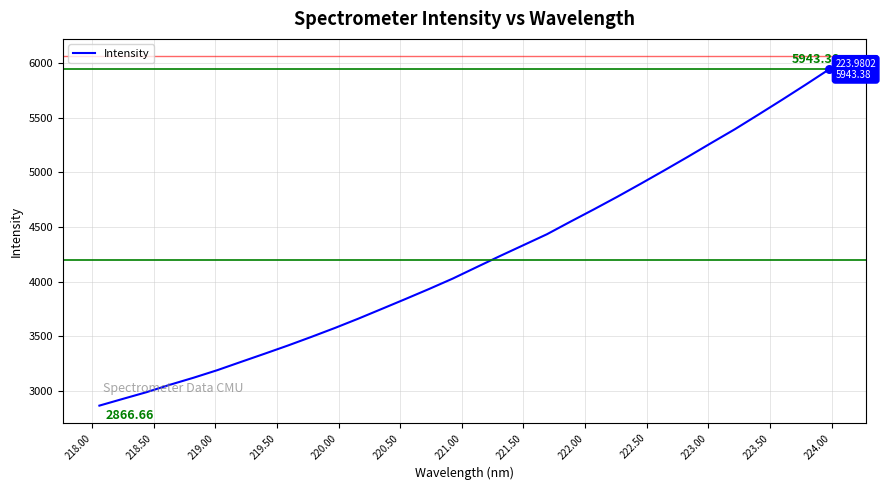

What is the difference between the maximum and minimum values?

3076.7